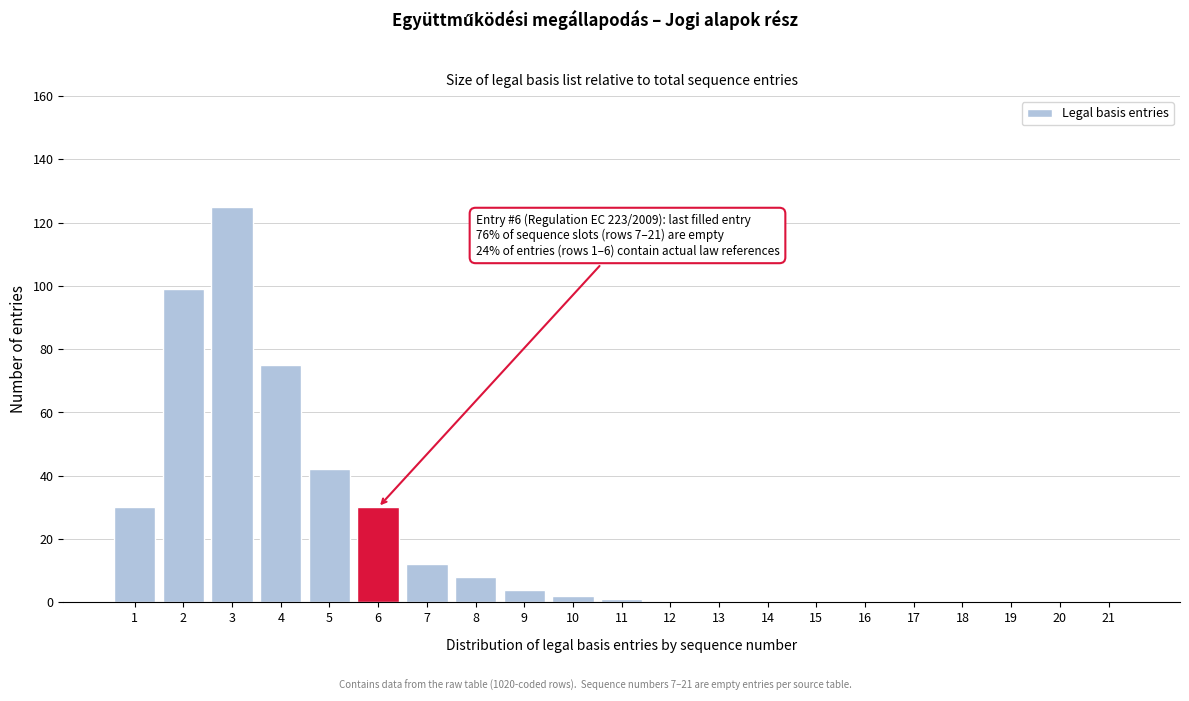

Reading right to left, transcribe all the data shown in this chart.

21=0	20=0	19=0	18=0	17=0	16=0	15=0	14=0	13=0	12=0	11=1	10=2	9=4	8=8	7=12	6=30	5=42	4=75	3=125	2=99	1=30